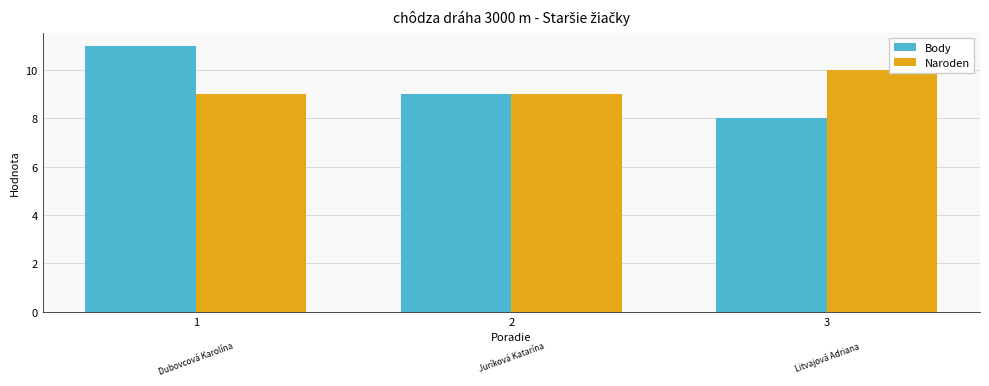

What are all the series names shown in the legend?

Body, Naroden